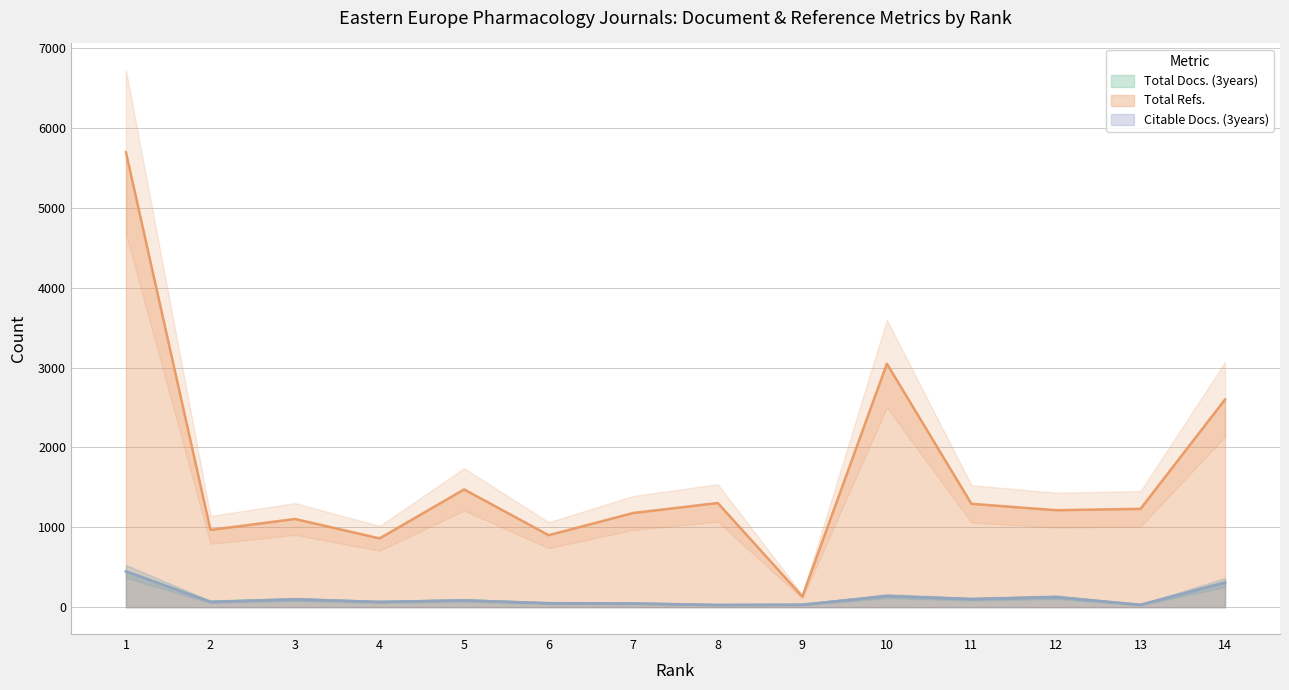

The Total Refs. series shows 2602 at 14. True or false?

True